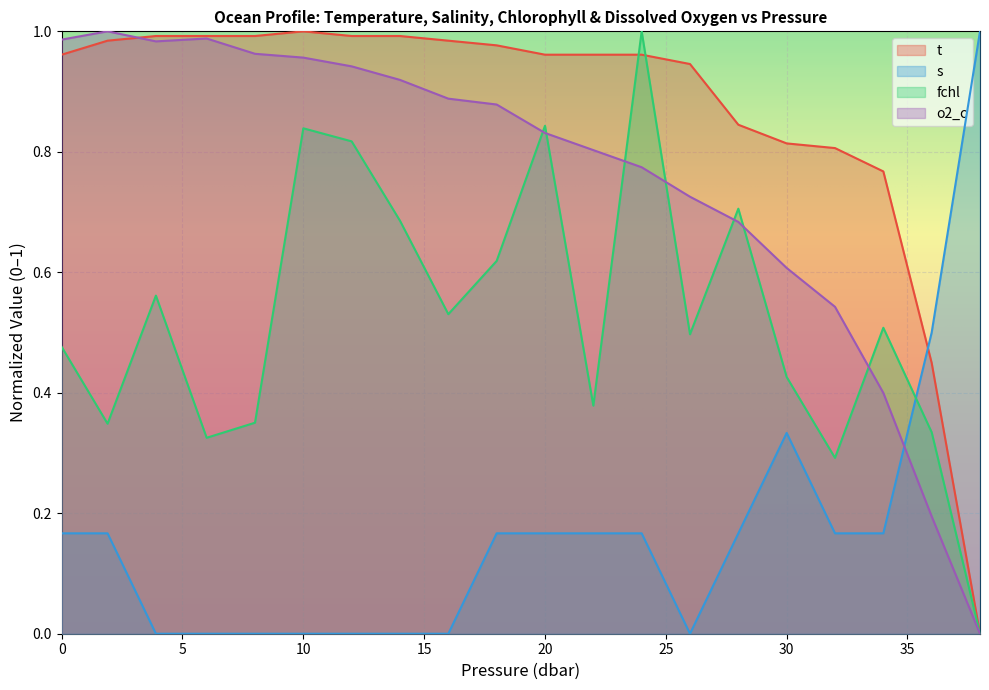

What is the difference between the fchl values at 8.0 and 38.0?

0.4